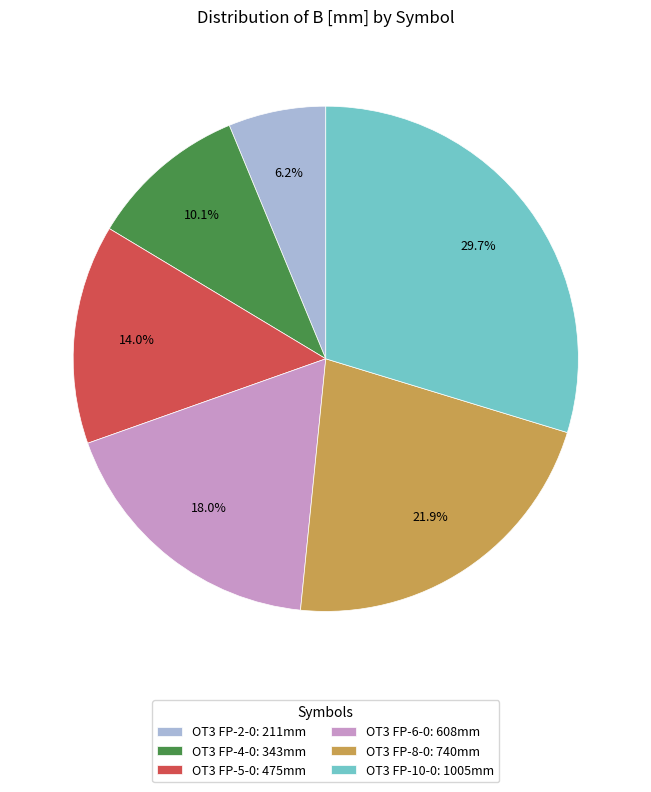

Does OT3 FP-5-0: 475mm account for over 50% of the chart?

No